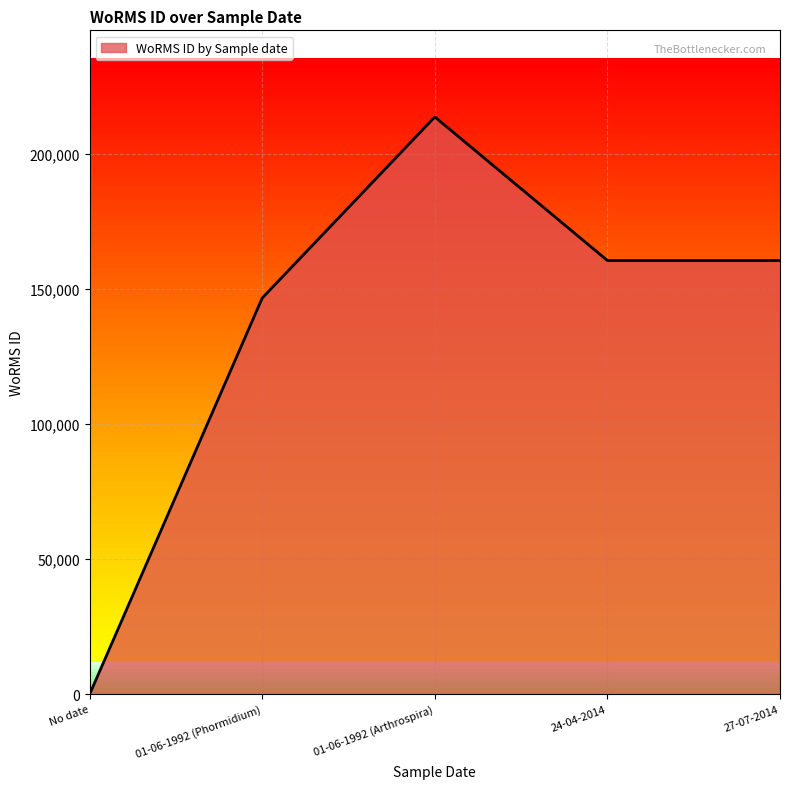

Approximately how many times larger is the value at 27-07-2014 compared to 01-06-1992 (Arthrospira)?

0.8